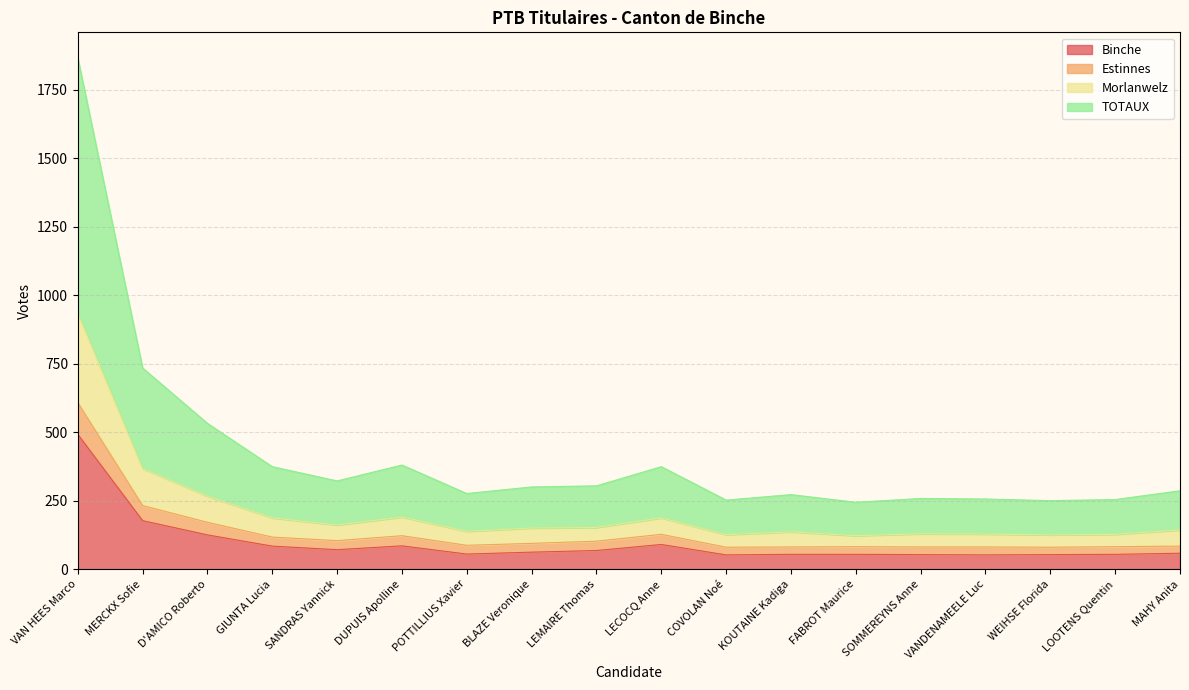

Which series has the largest range (max minus min)?

TOTAUX